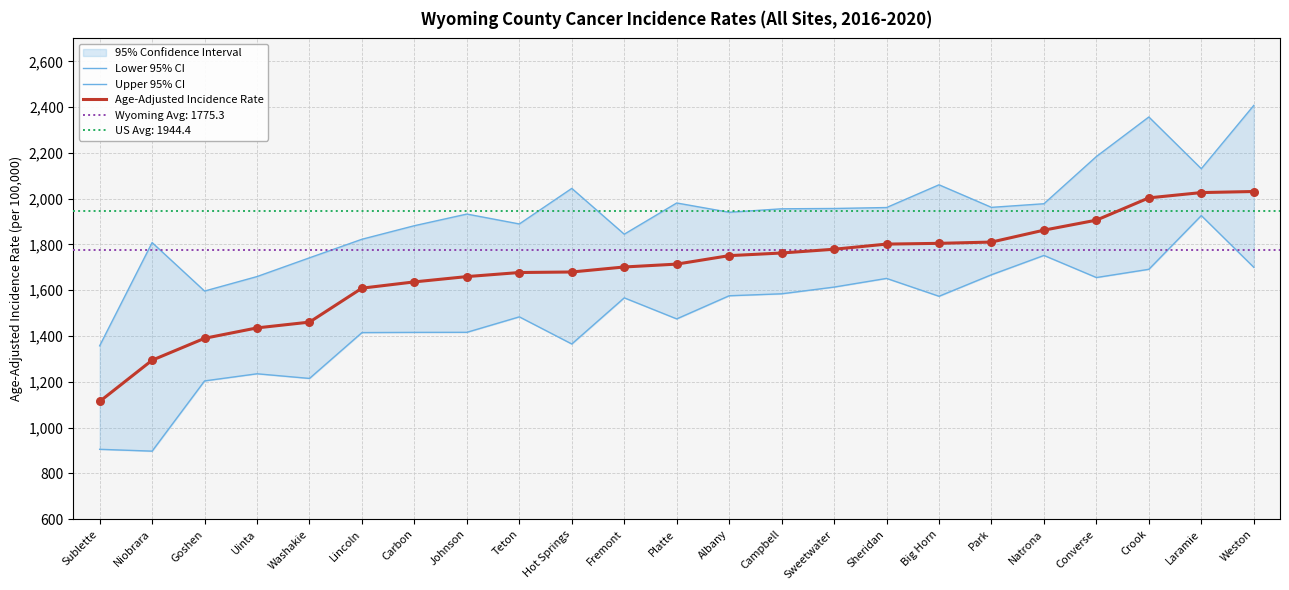

What is the total value across all series at Carbon?

4935.0